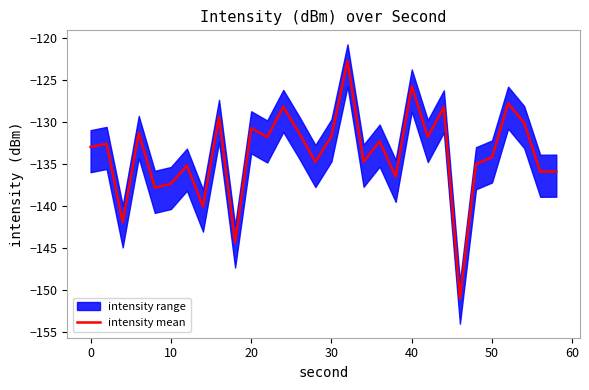

How many values are below -132?

17